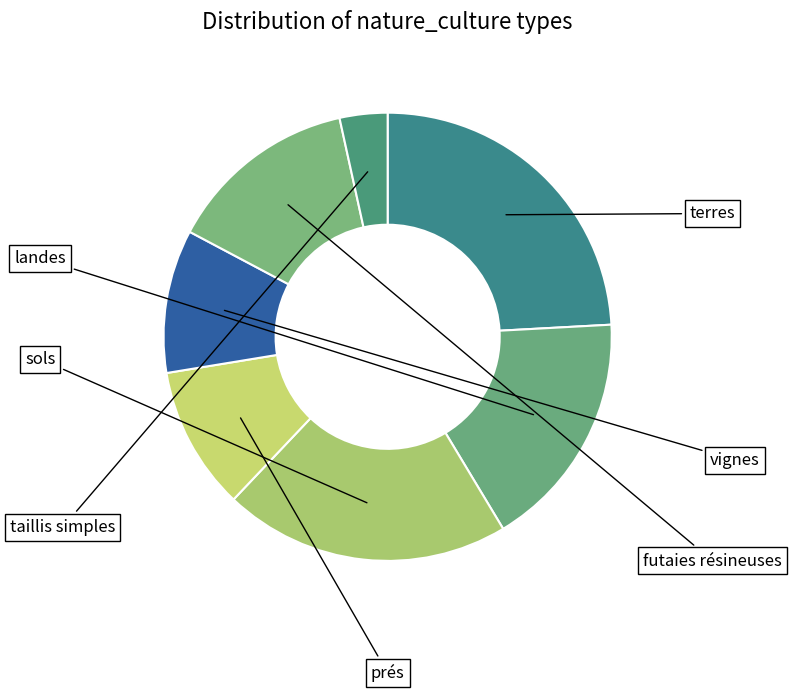

The prés slice represents 17% of the pie. True or false?

False